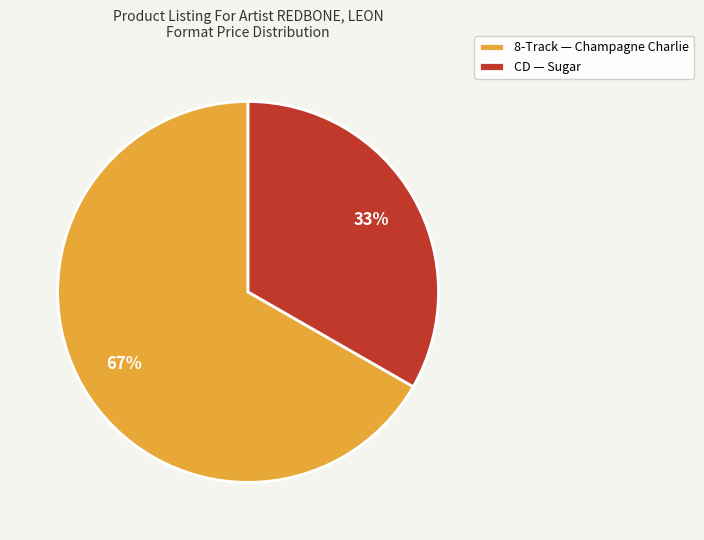

Rank the categories by value from lowest to highest.

CD, 8-Track